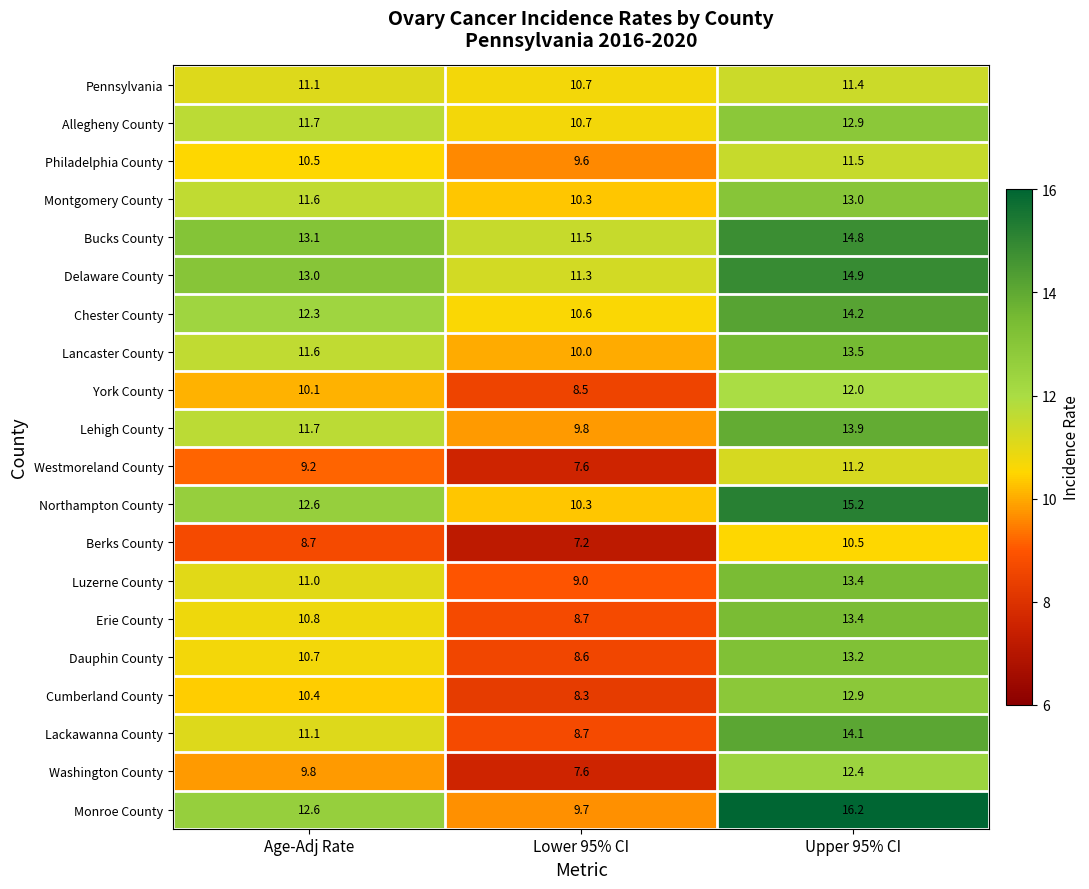

Which label corresponds to the smallest value in the chart?

Lower 95% CI